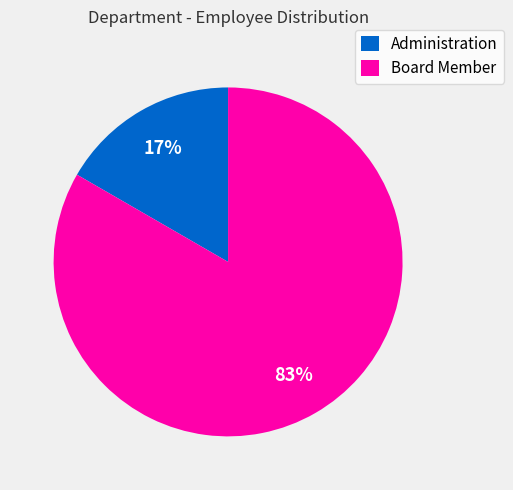

True or false: Board Member accounts for 83% of the total.

True